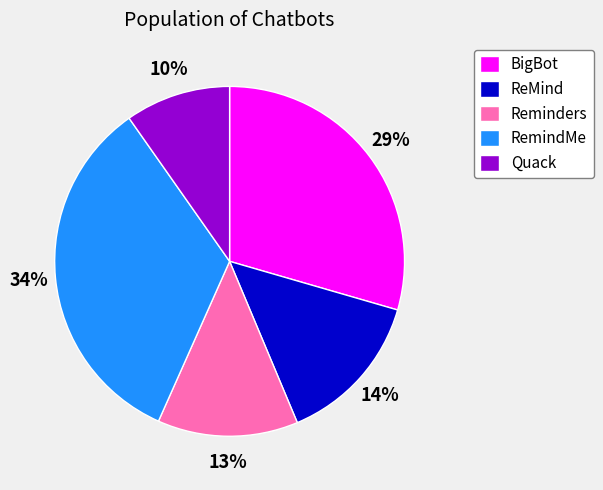

Combined, do BigBot and ReMind account for over 50%?

No